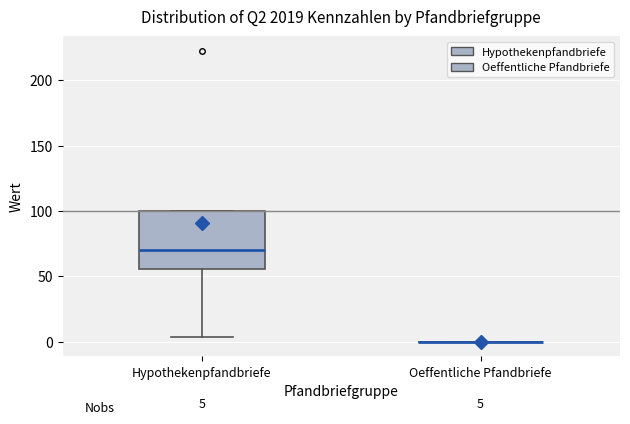

Comparing the boxes themselves (not the whiskers), which one is the tallest?

Hypothekenpfandbriefe